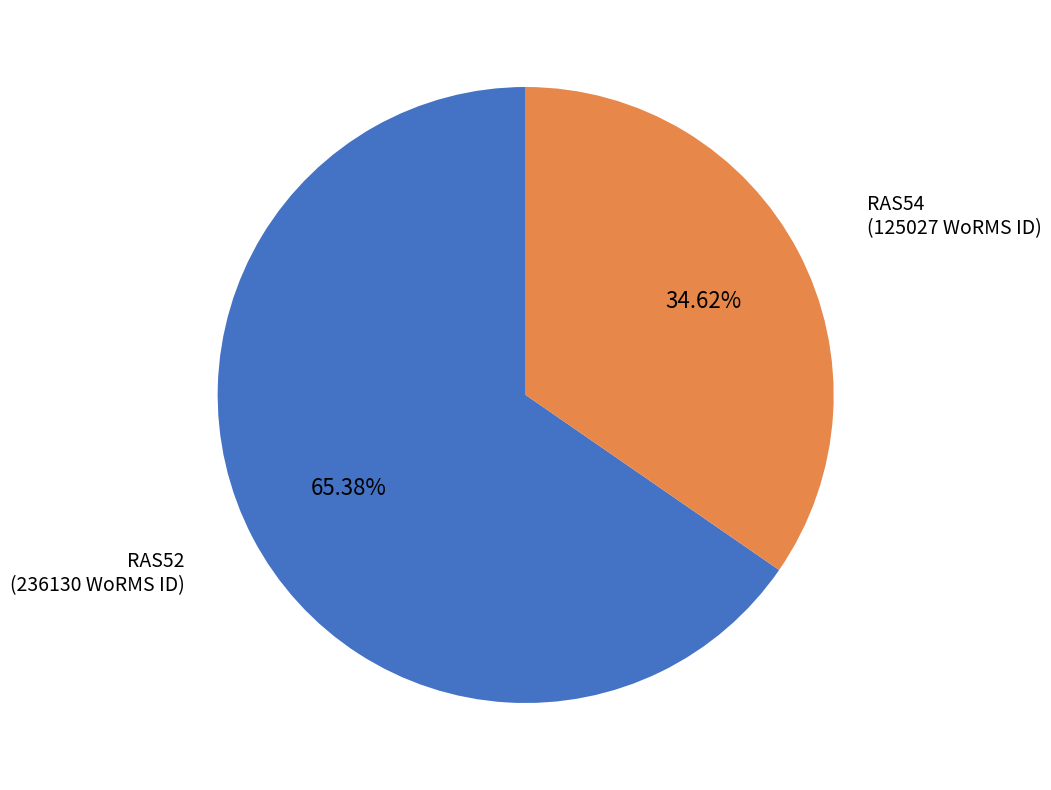

Does any single category account for the majority?

Yes